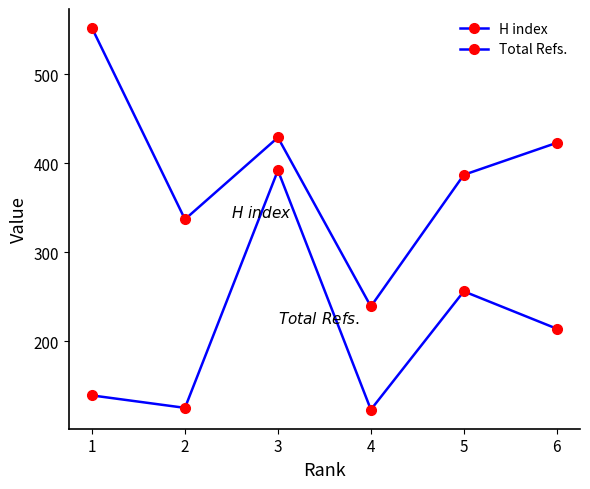

At 4, list the series in order from smallest to largest.

H index, Total Refs.